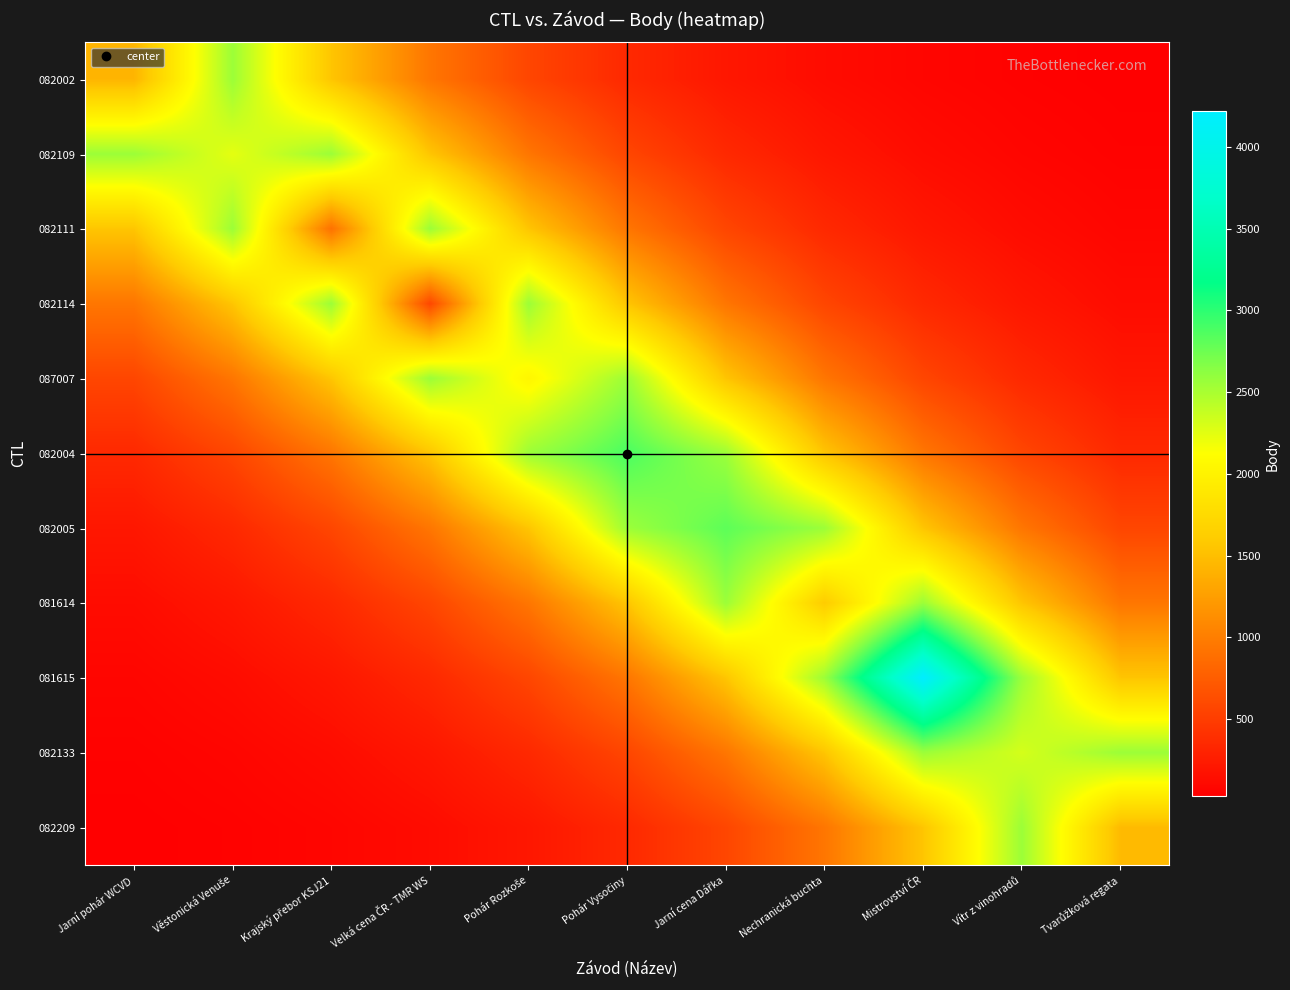

Which label corresponds to the largest value in the chart?

Mistrovství ČR